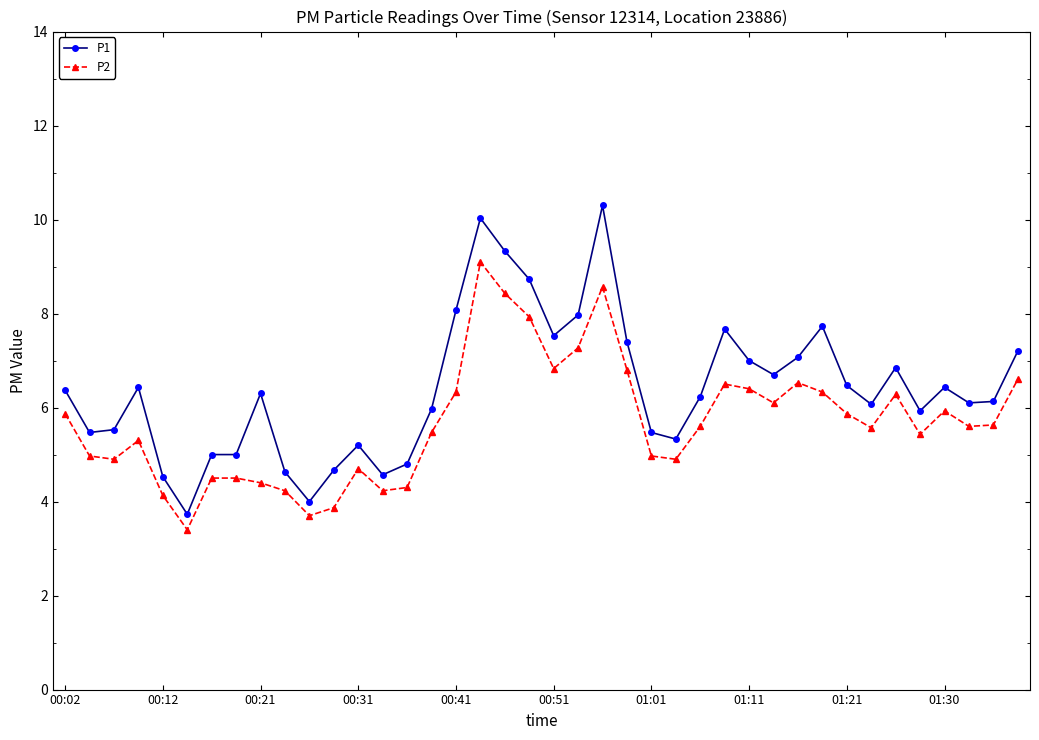

What is the value of the P1 point at the 36th from the left?

5.9